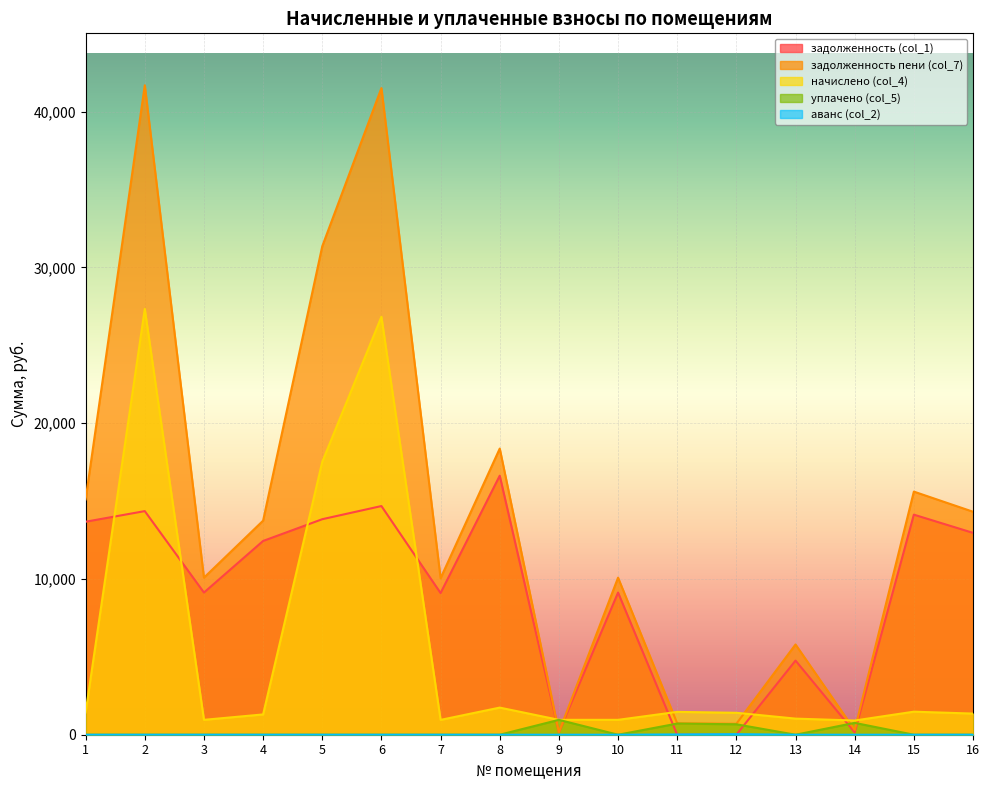

Rank the series by their maximum value, from lowest to highest.

аванс (col_2), уплачено (col_5), задолженность (col_1), начислено (col_4), задолженность пени (col_7)